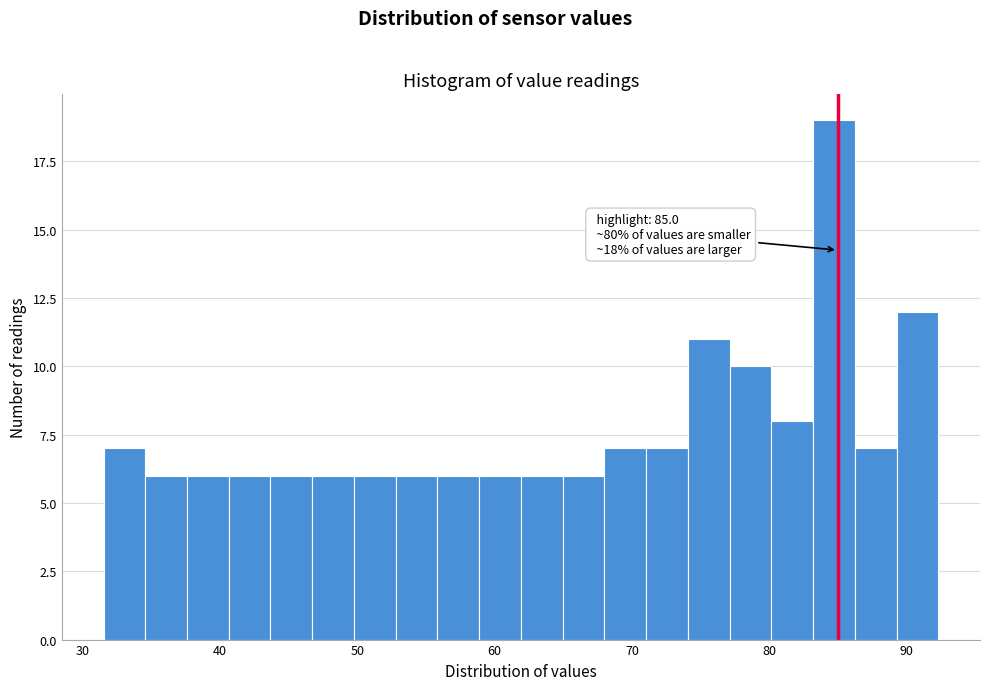

Around what value on the x-axis is the tallest bar? Give the approximate position of its centre, as read against the axis.

85